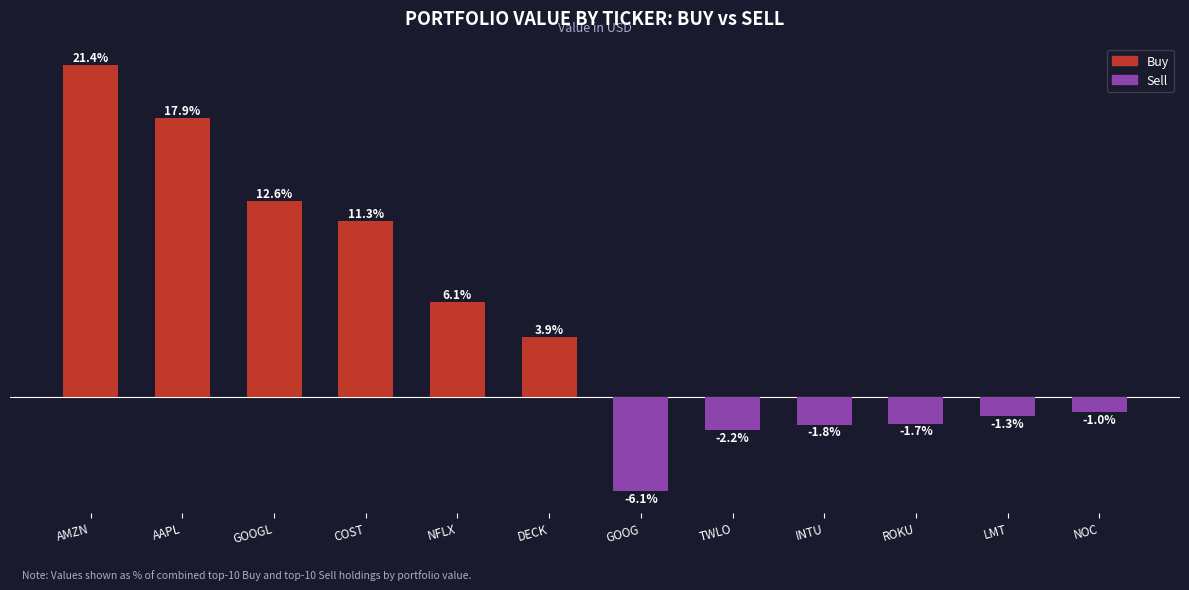

Between AAPL and DECK, which series saw the biggest shift?

Buy